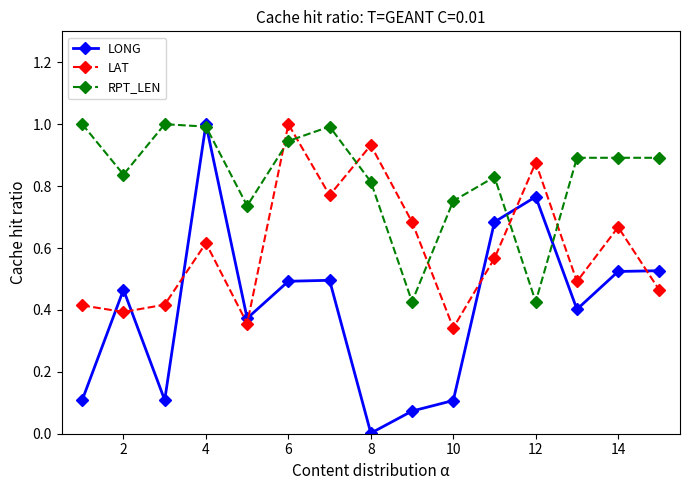

True or false: RPT_LEN has more than 0 points higher than both neighbors.

True